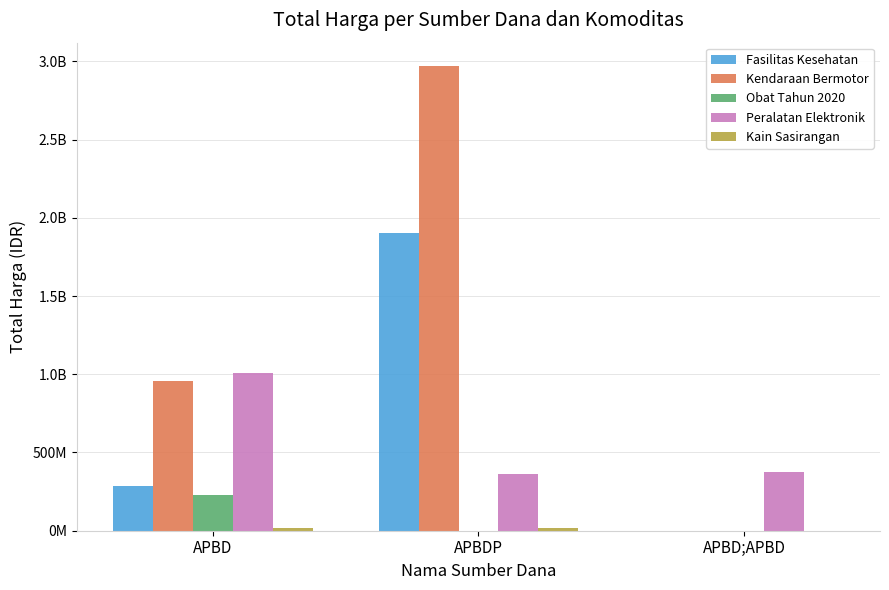

What is the total value across all series at APBDP?

5255456815